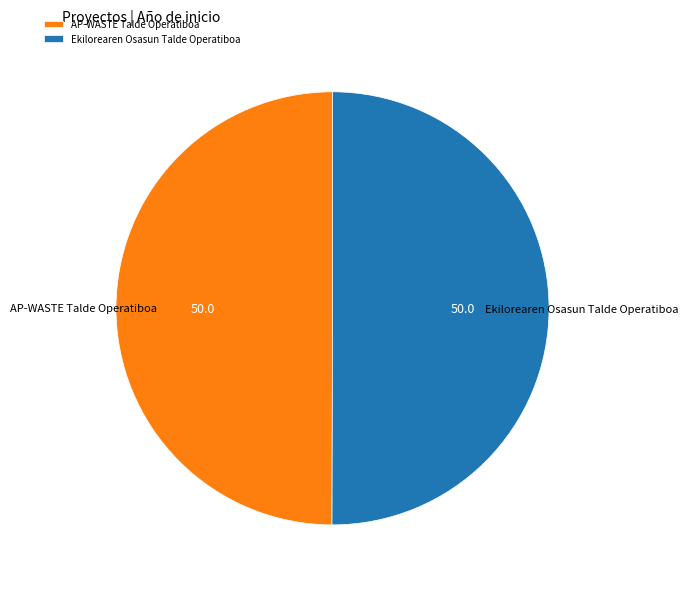

The Ekilorearen Osasun Talde Operatiboa slice represents 50% of the pie. True or false?

True